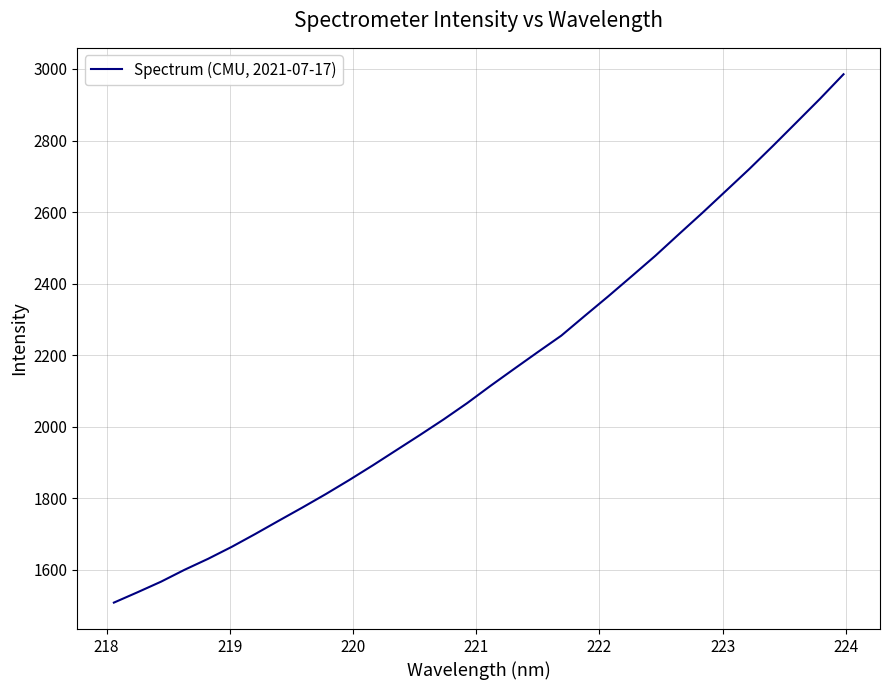

True or false: the data has more than 1 interior local peaks.

False